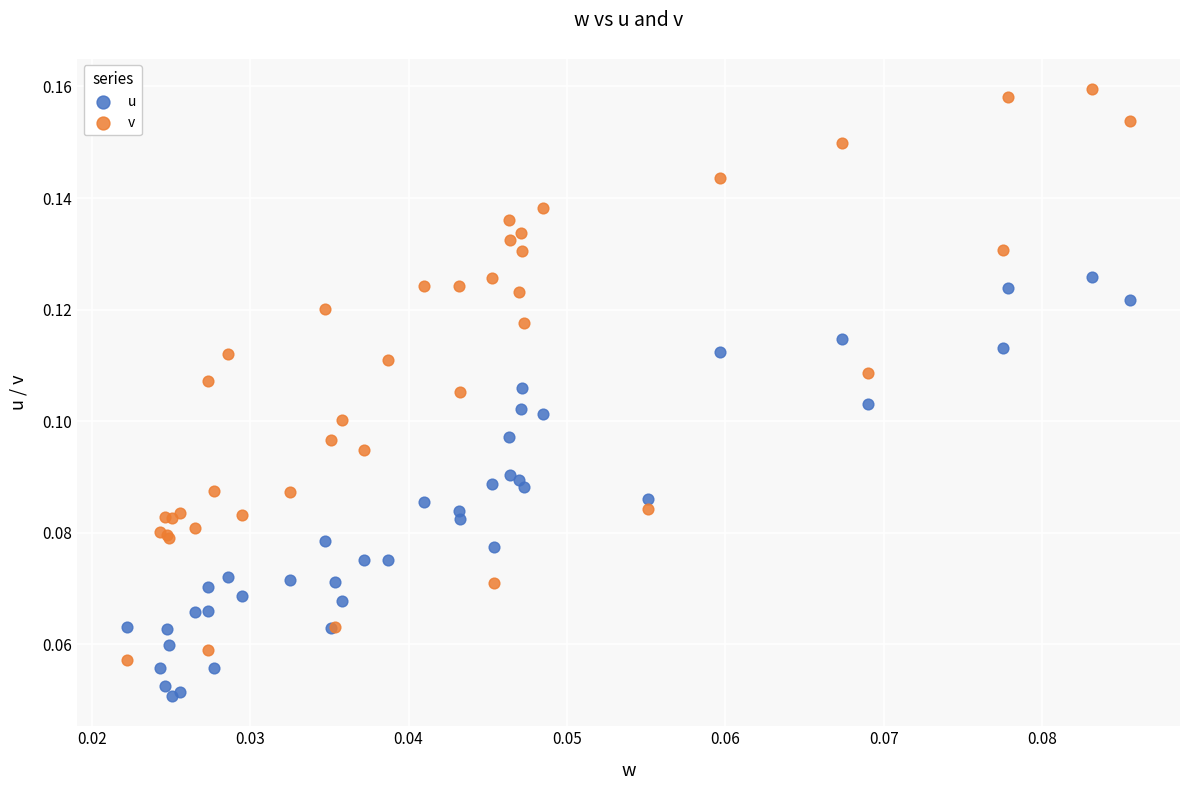

Which series contains the lowest Y value?

u